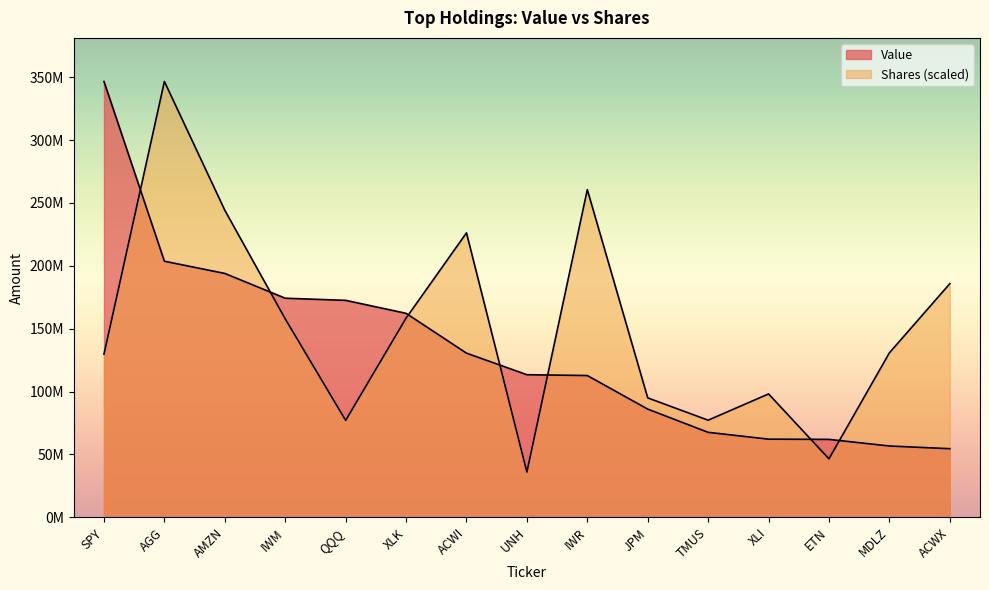

What is the highest value of the Shares series?

346567013.0